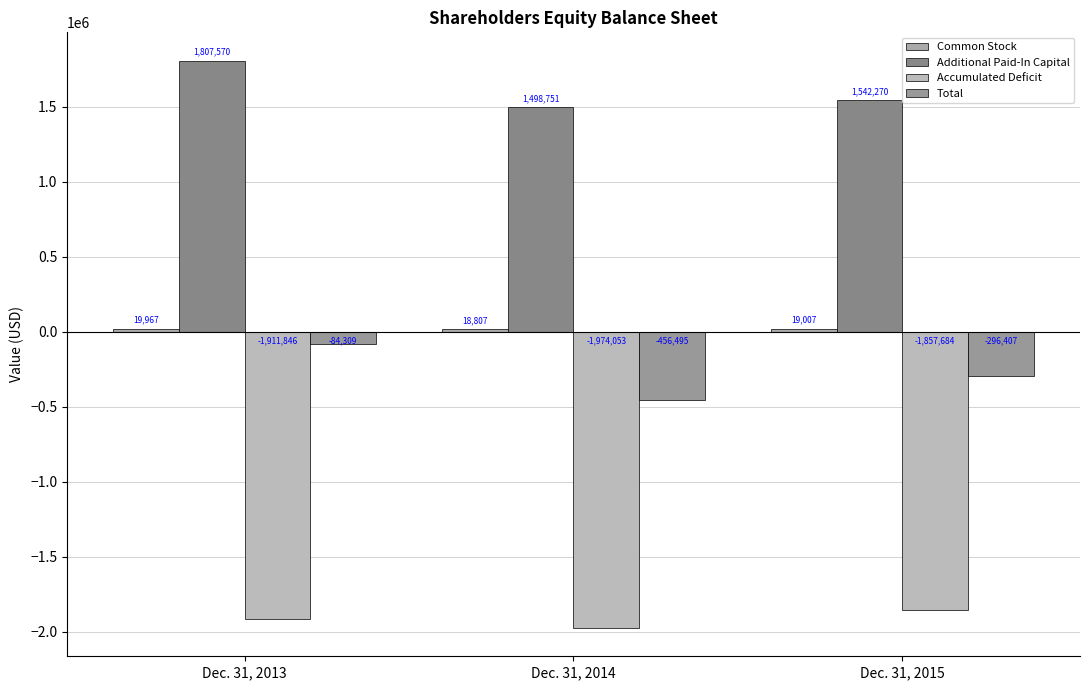

How many values in the Accumulated Deficit series are below -1911846?

1